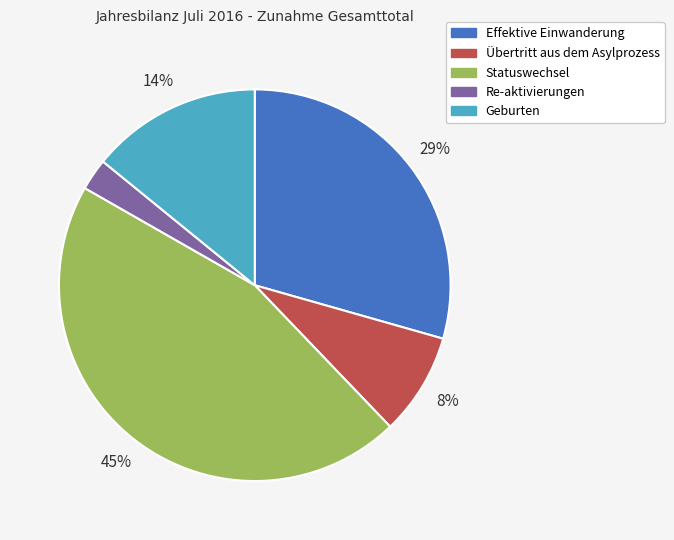

Which has a higher value, Effektive Einwanderung or Statuswechsel?

Statuswechsel